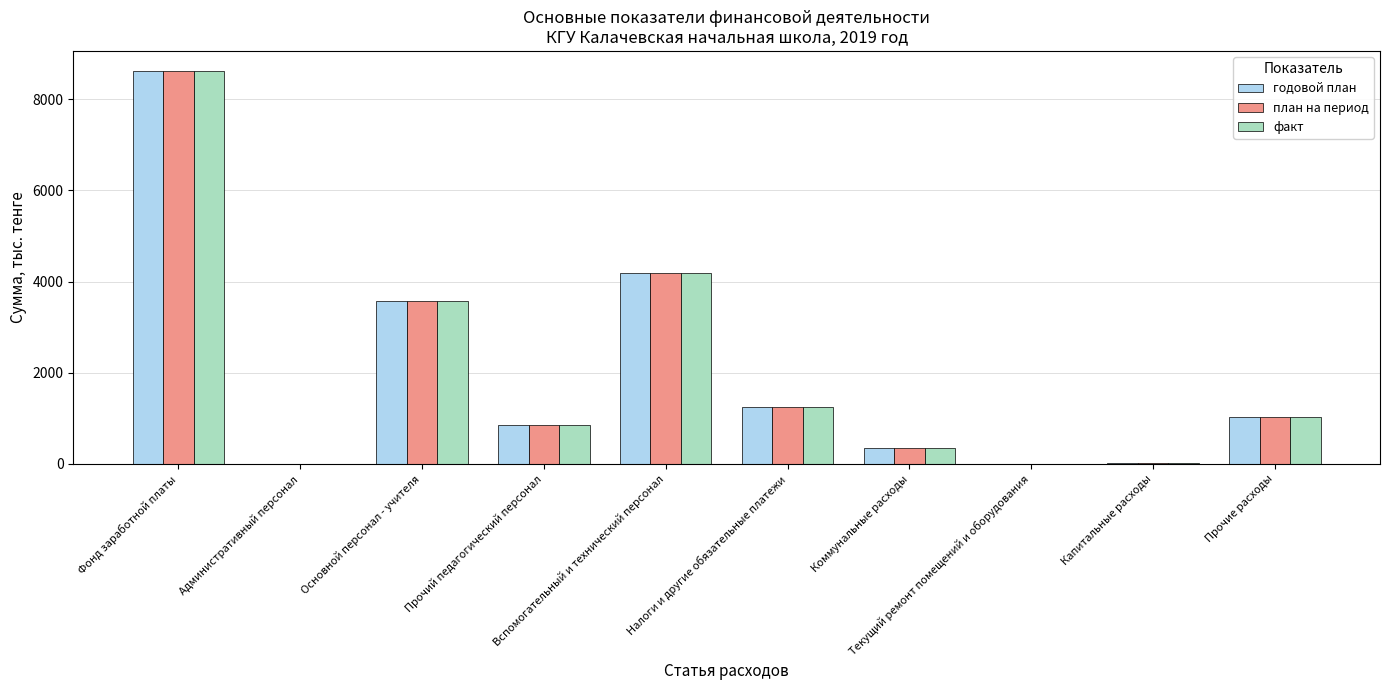

List the series in order of their peak value, highest first.

годовой план, план на период, факт